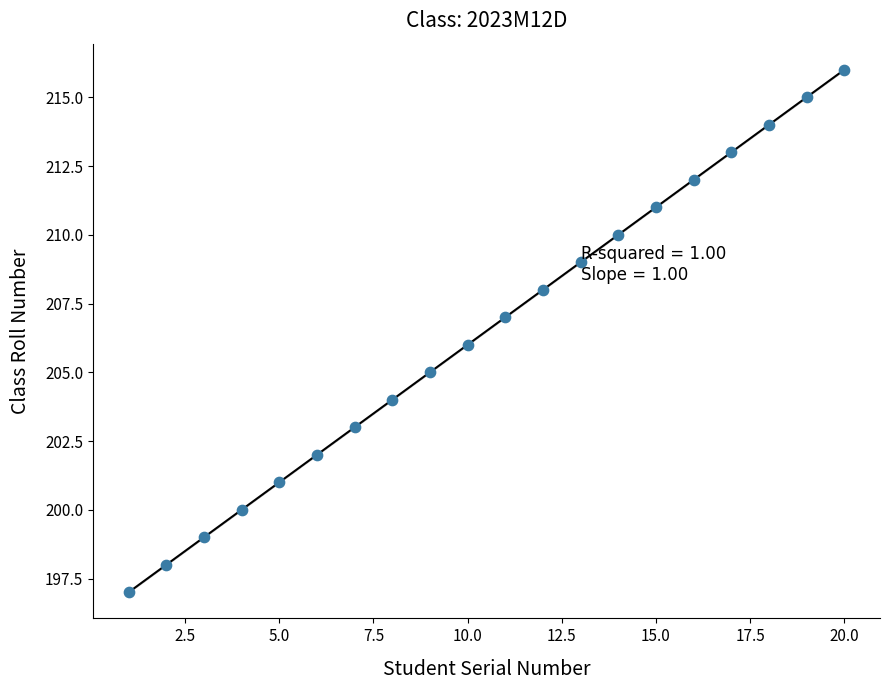

What is the range of Y values (max minus min)?

19